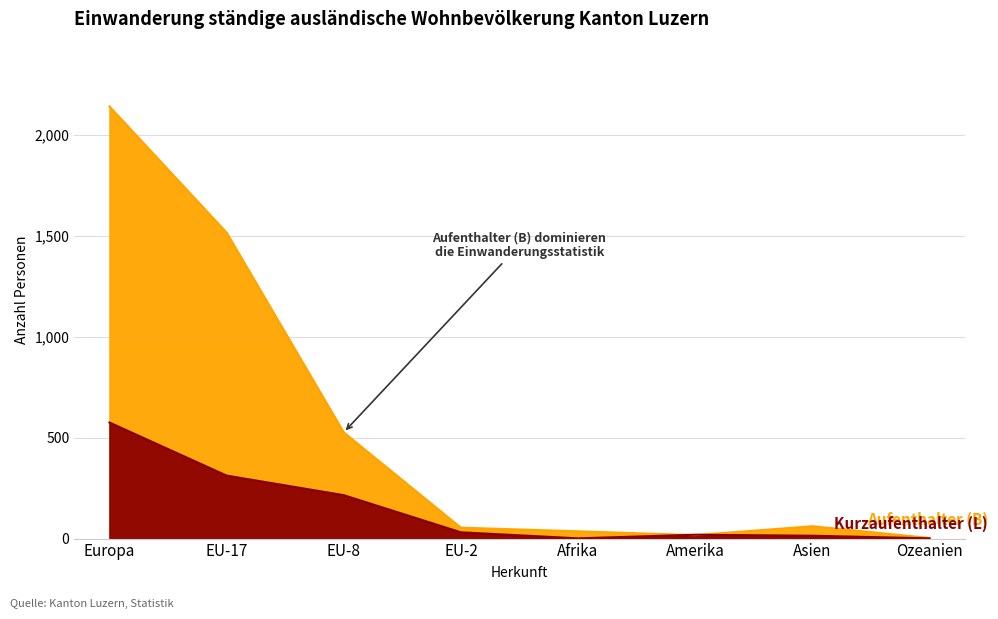

How many values in the Aufenthalter (B) series are below 61?

4